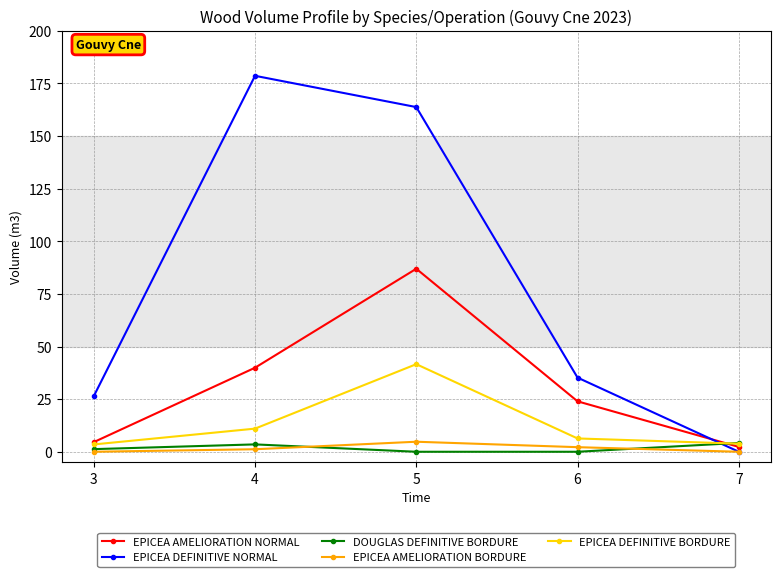

At which category does the chart reach its peak across all series?

4